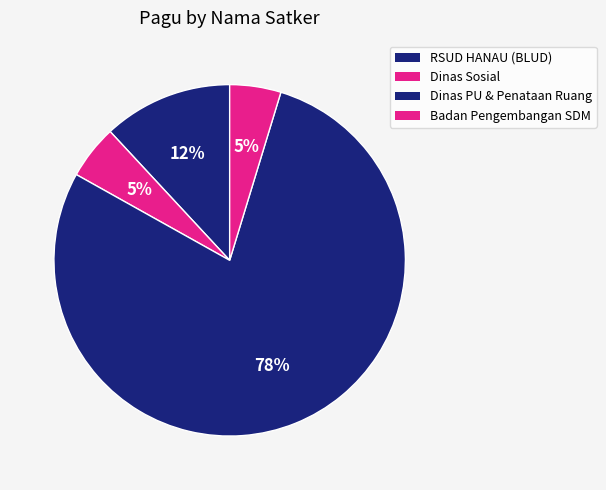

How many segments does this pie chart have?

4